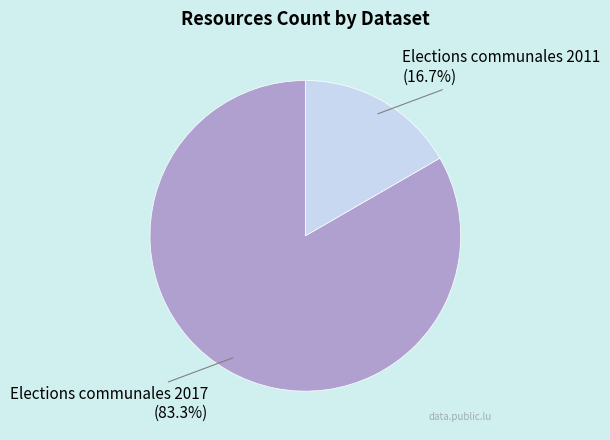

Which category has the smallest portion of the pie?

Elections communales 2011